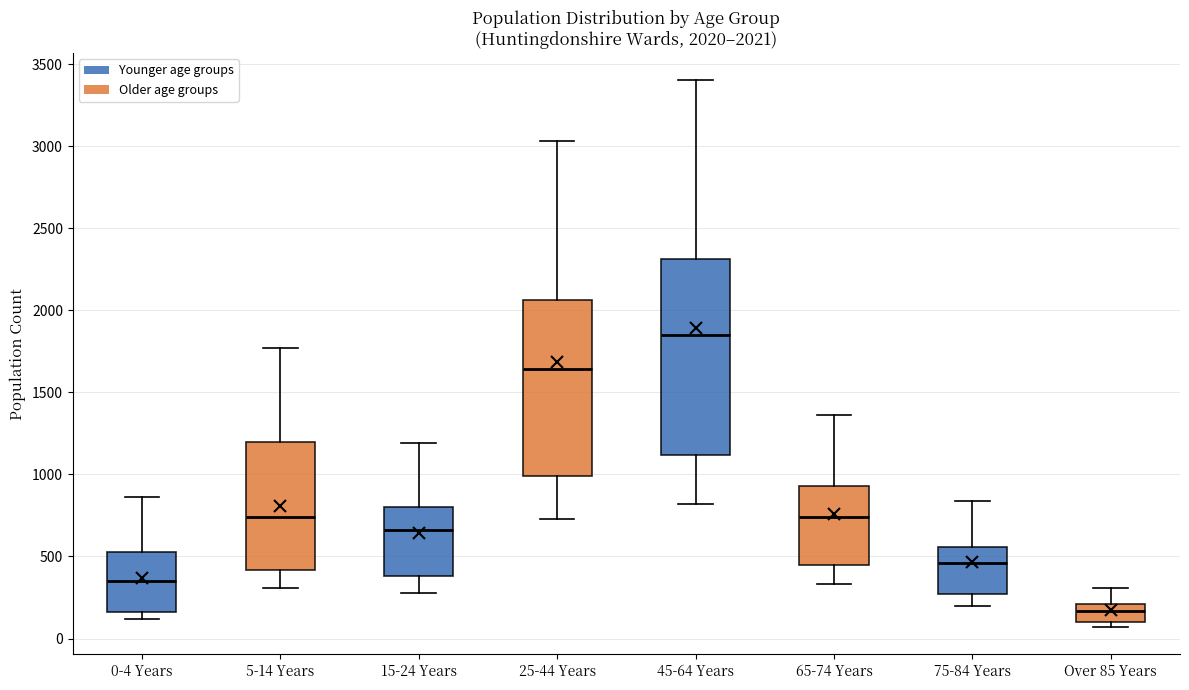

Which box's median line is the lowest?

Over 85 Years